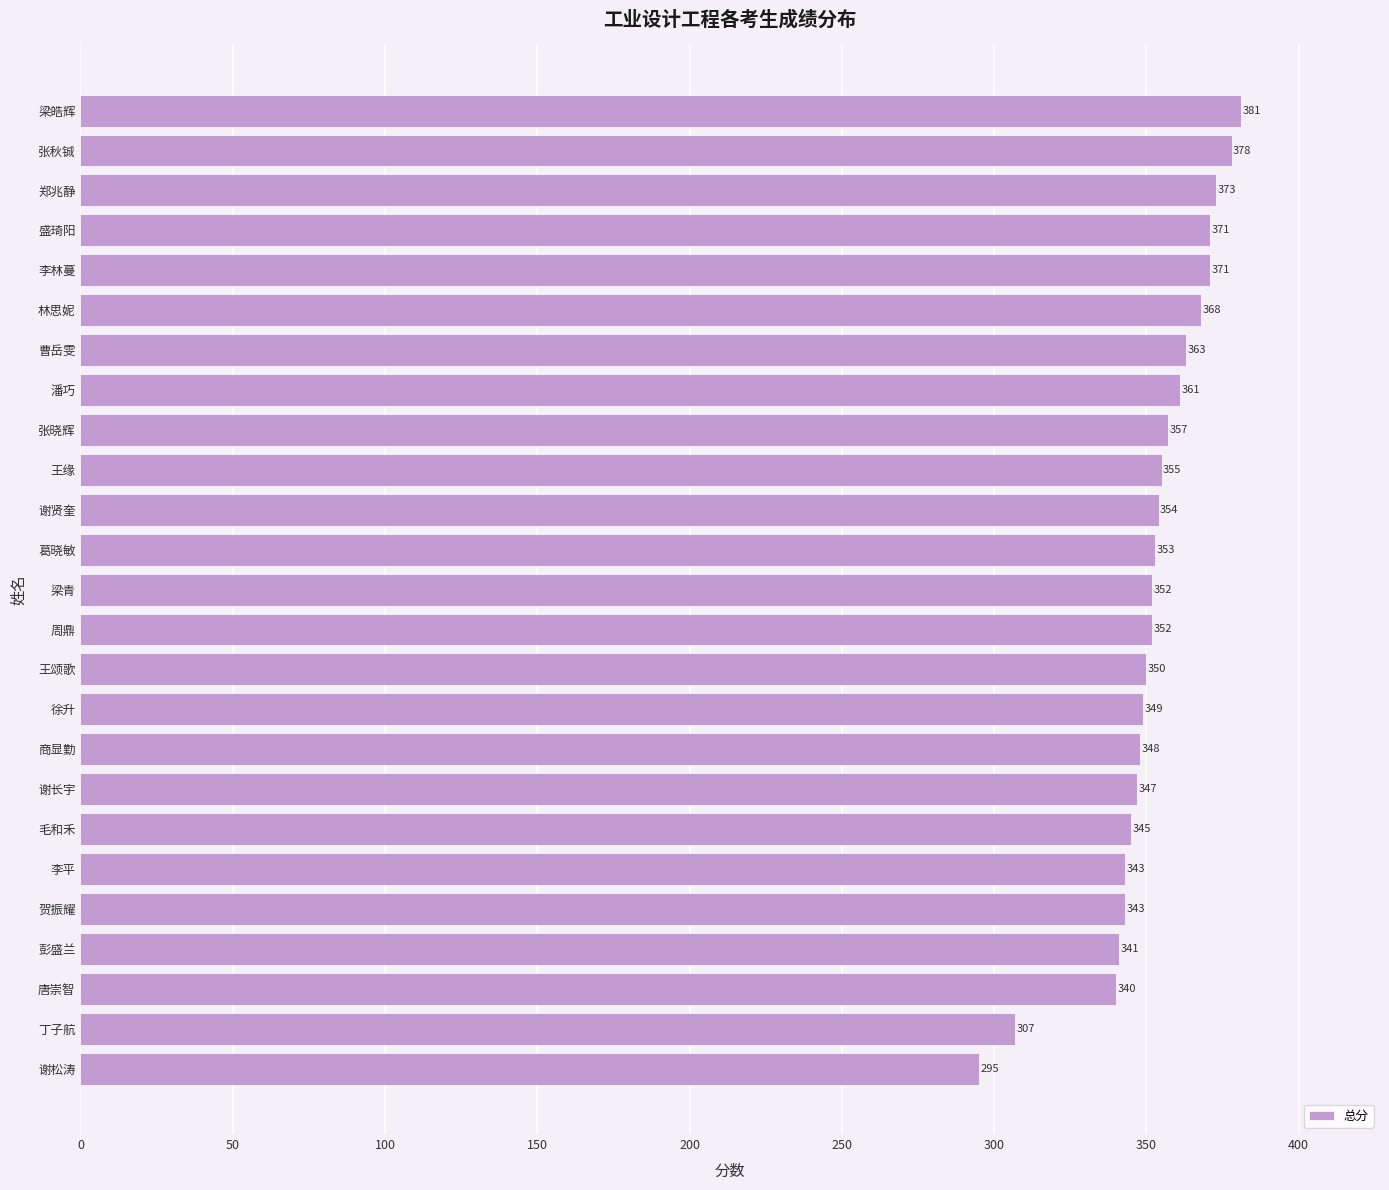

Reading top to bottom, transcribe all the data shown in this chart.

381	378	373	371	371	368	363	361	357	355	354	353	352	352	350	349	348	347	345	343	343	341	340	307	295